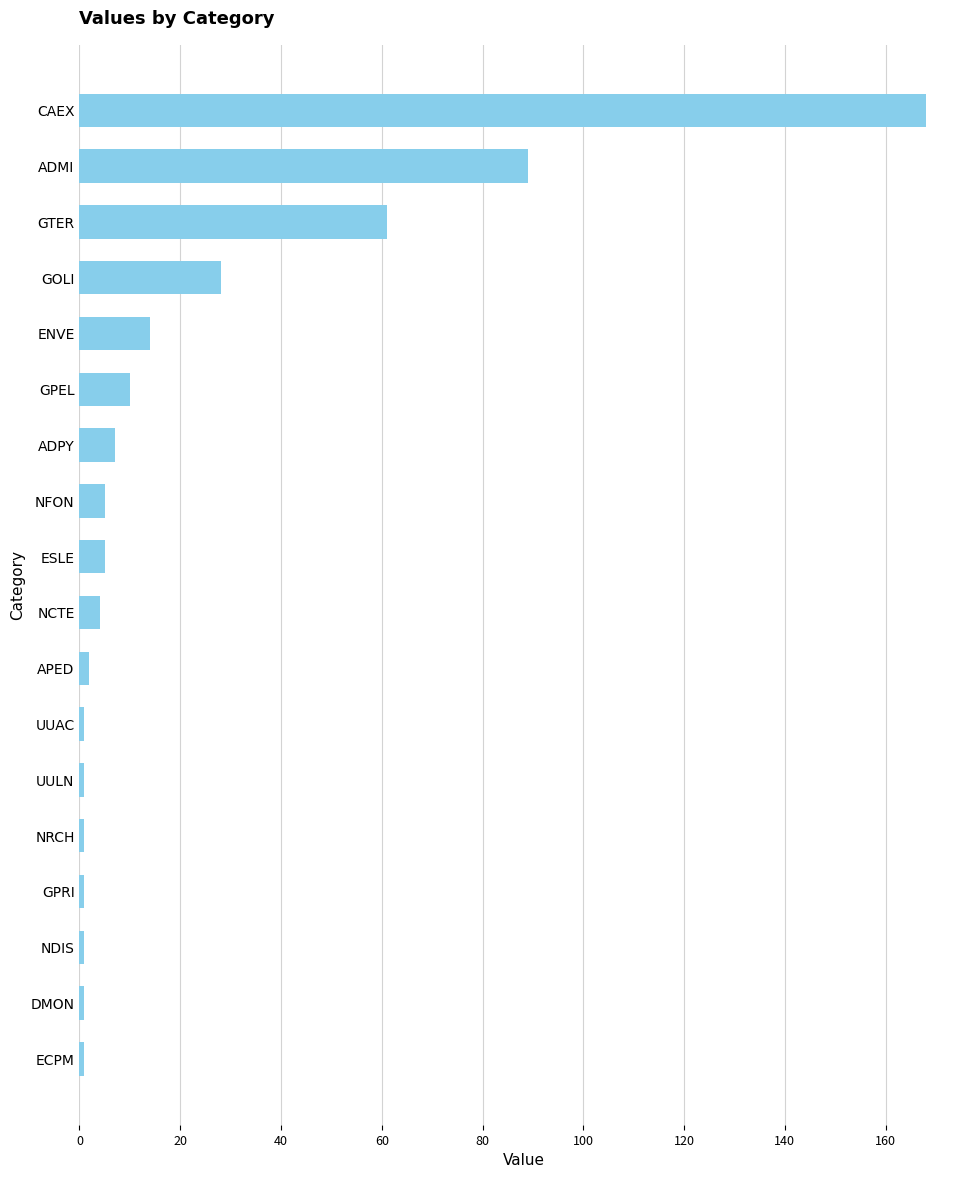

Reading bottom to top, extract all data points from this chart.

1	1	1	1	1	1	1	2	4	5	5	7	10	14	28	61	89	168